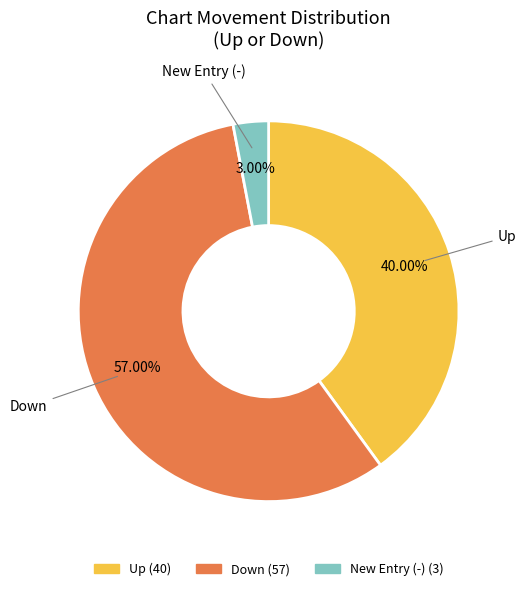

Is there a majority slice in this chart?

Yes